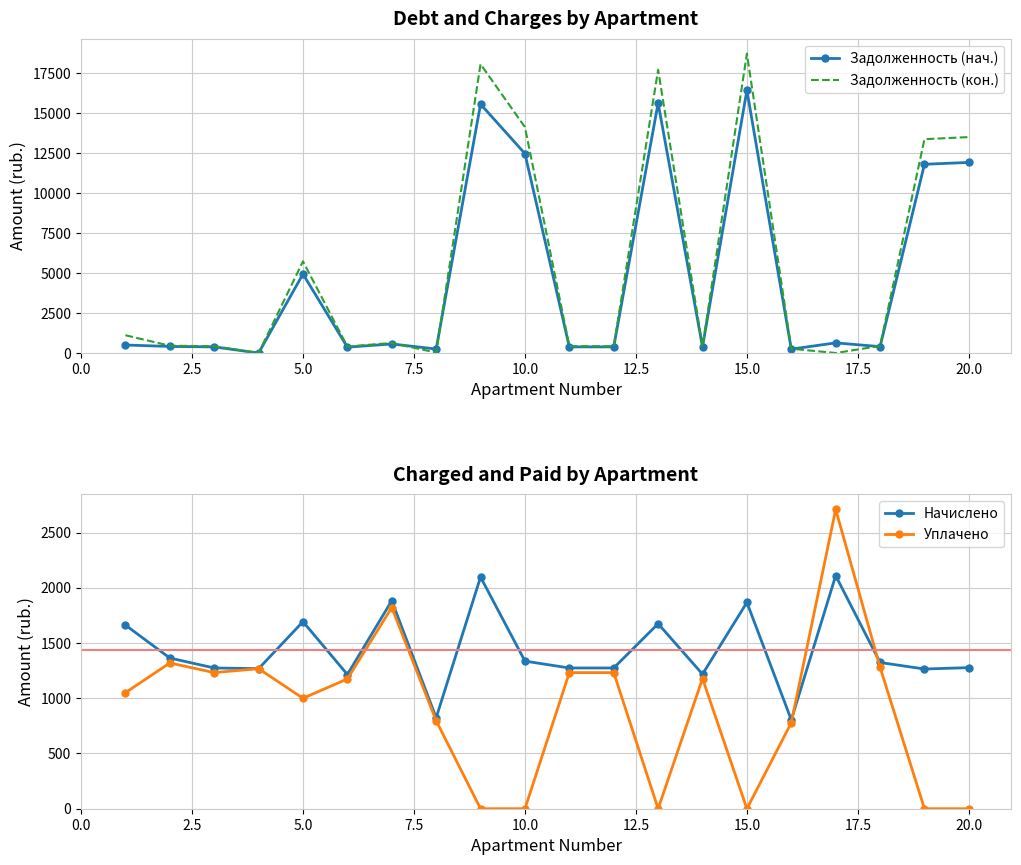

How many interior local peaks does the Уплачено series have?

5